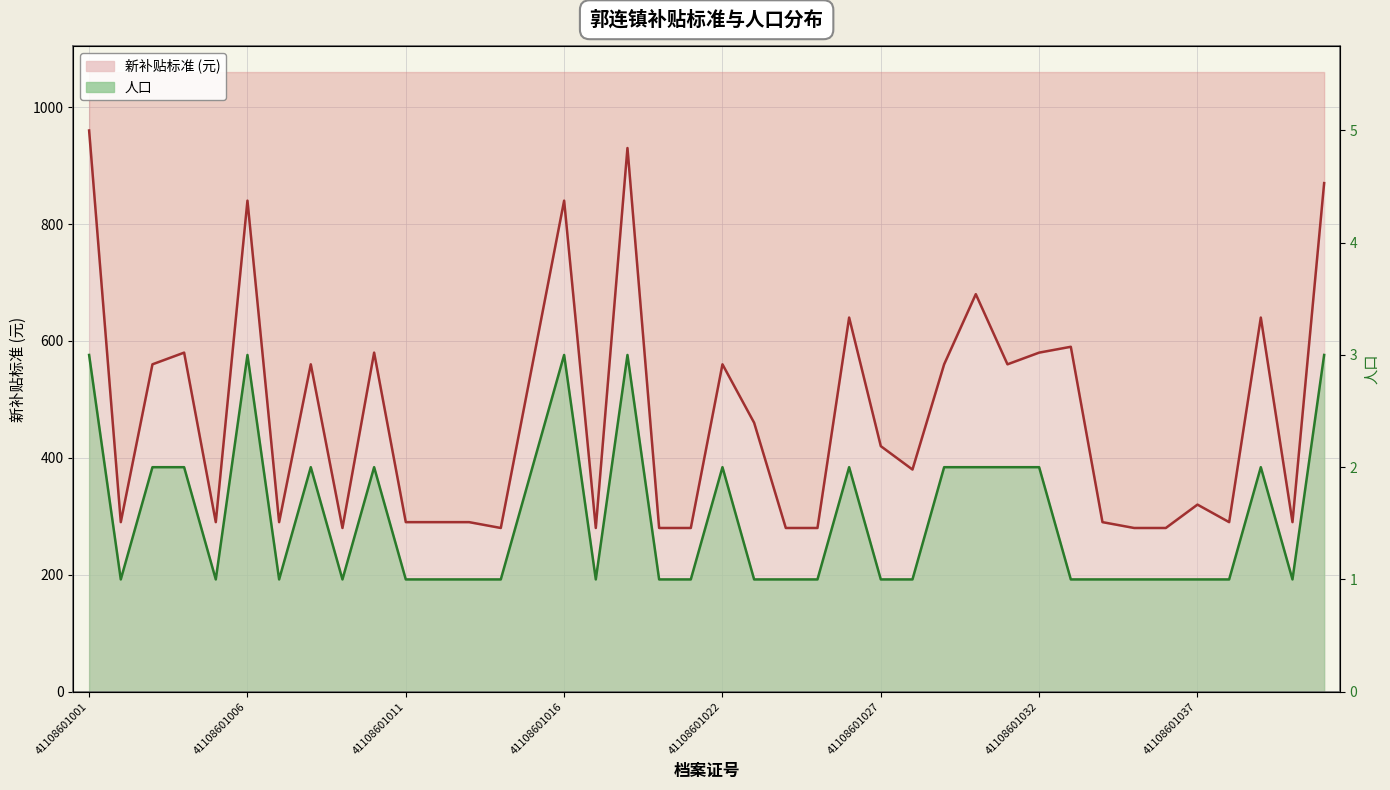

What is the sum of all 人口 values?

11904